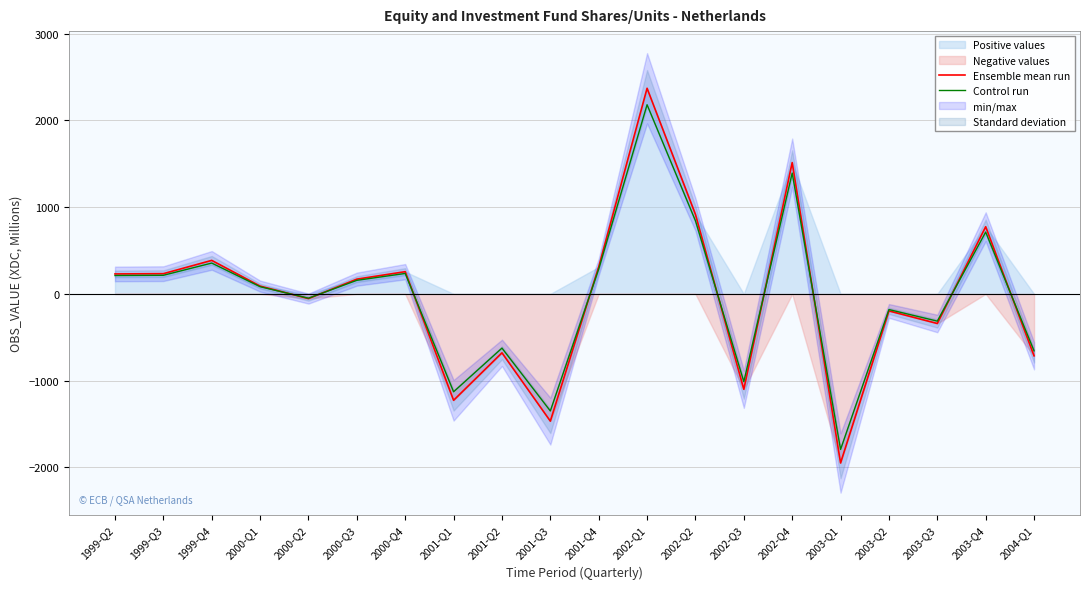

Between 2004-Q1 and 2002-Q1, which is larger?

2002-Q1